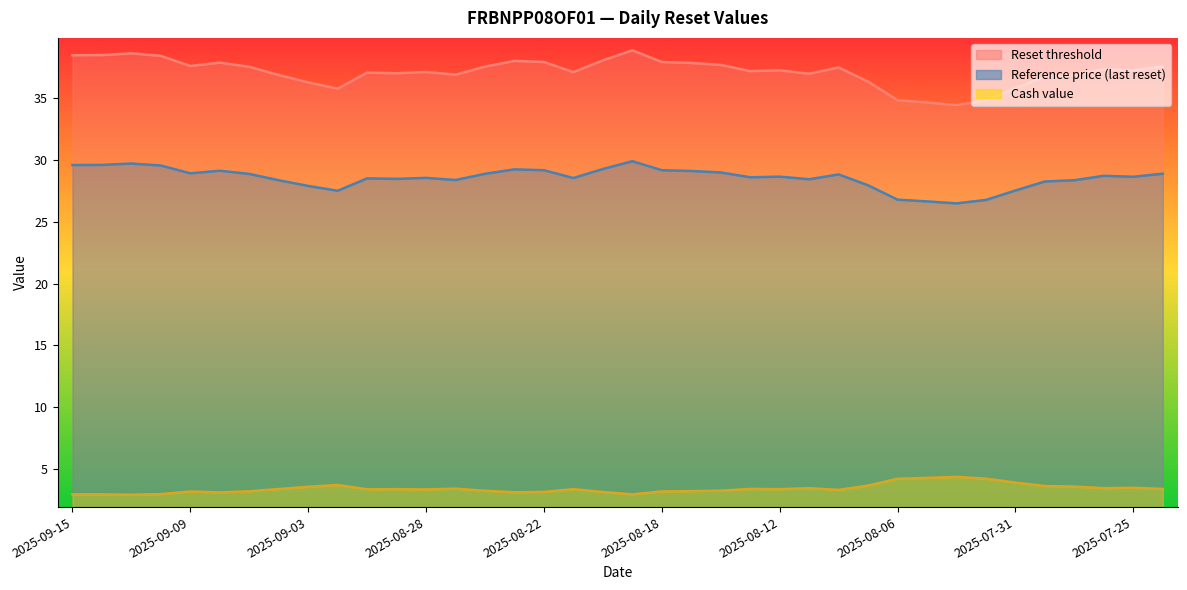

Which category has the lowest value across all series?

2025-09-11